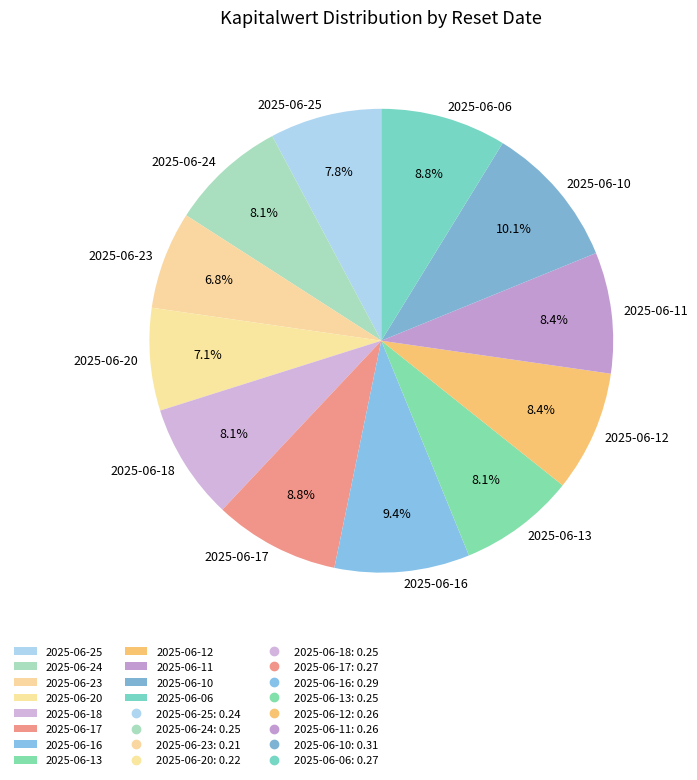

Combined, do 2025-06-06 and 2025-06-16 account for over 50%?

No